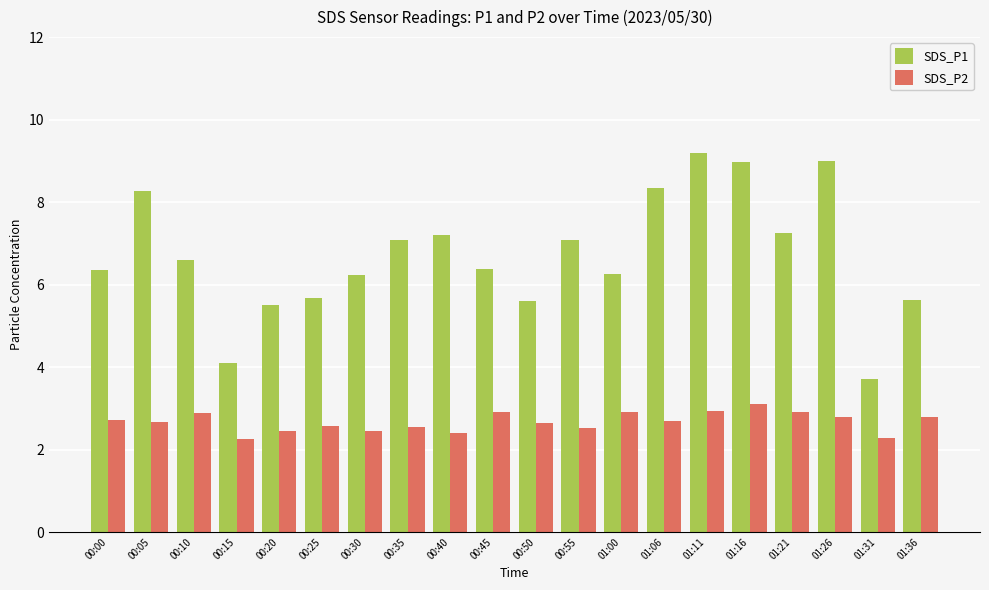

Are the bars horizontal?

No